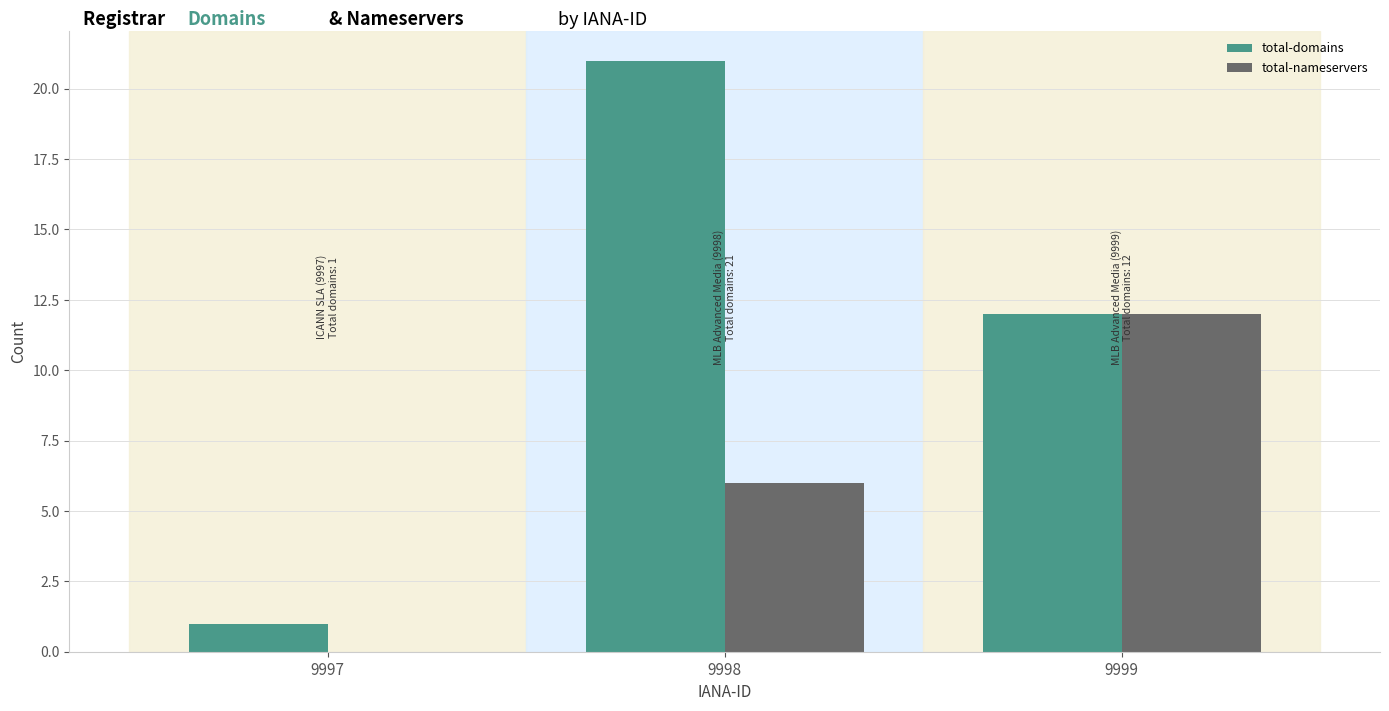

True or false: total-nameservers has a value of -6 at 9997.

False